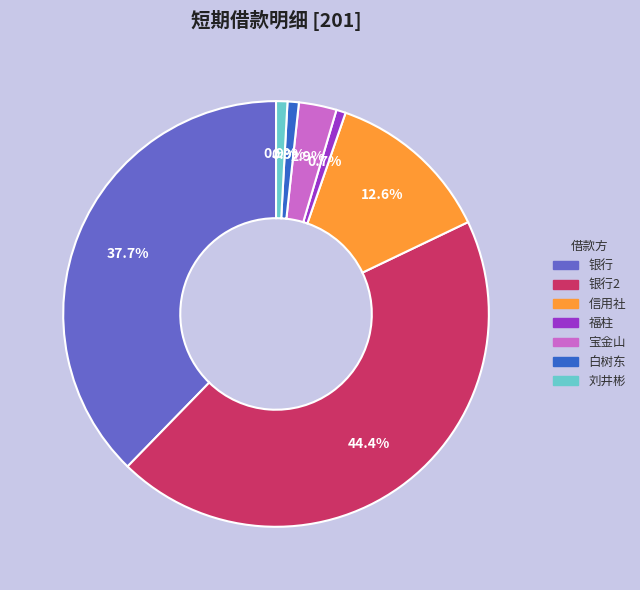

Does any single category account for the majority?

No